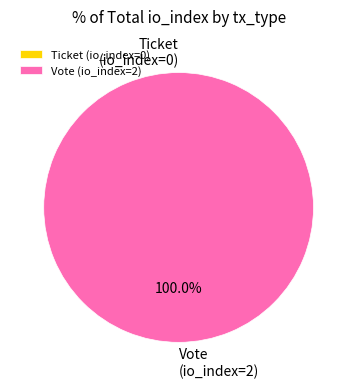

Do Ticket (io_index=0) and Vote (io_index=2) together represent more than half of the pie?

Yes